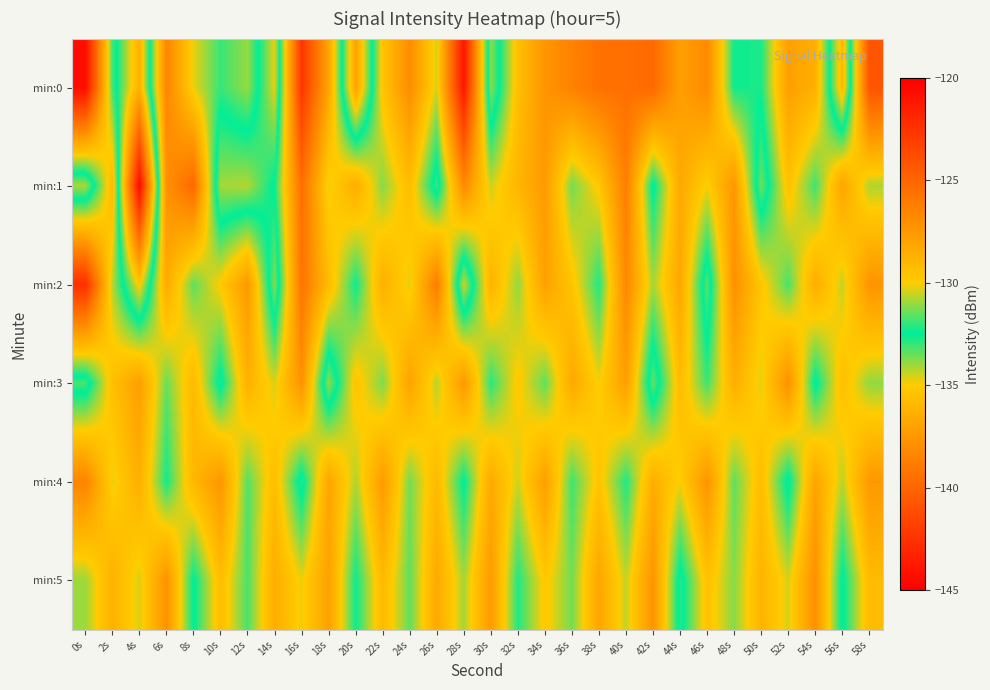

Between 44s and 50s, which series saw the biggest shift?

min:1